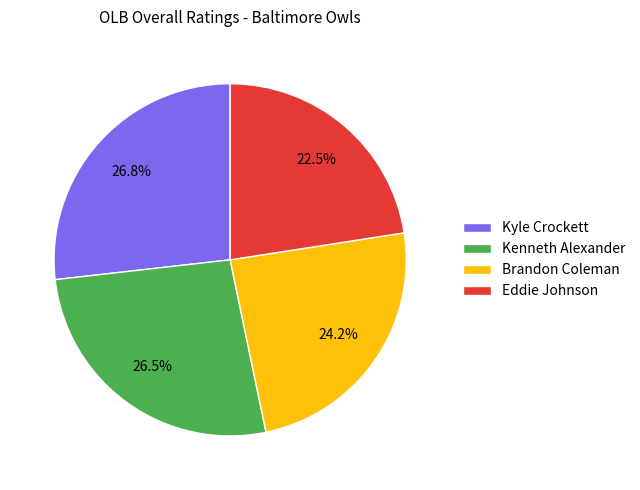

Is the sum of Eddie Johnson and Kyle Crockett greater than half?

No